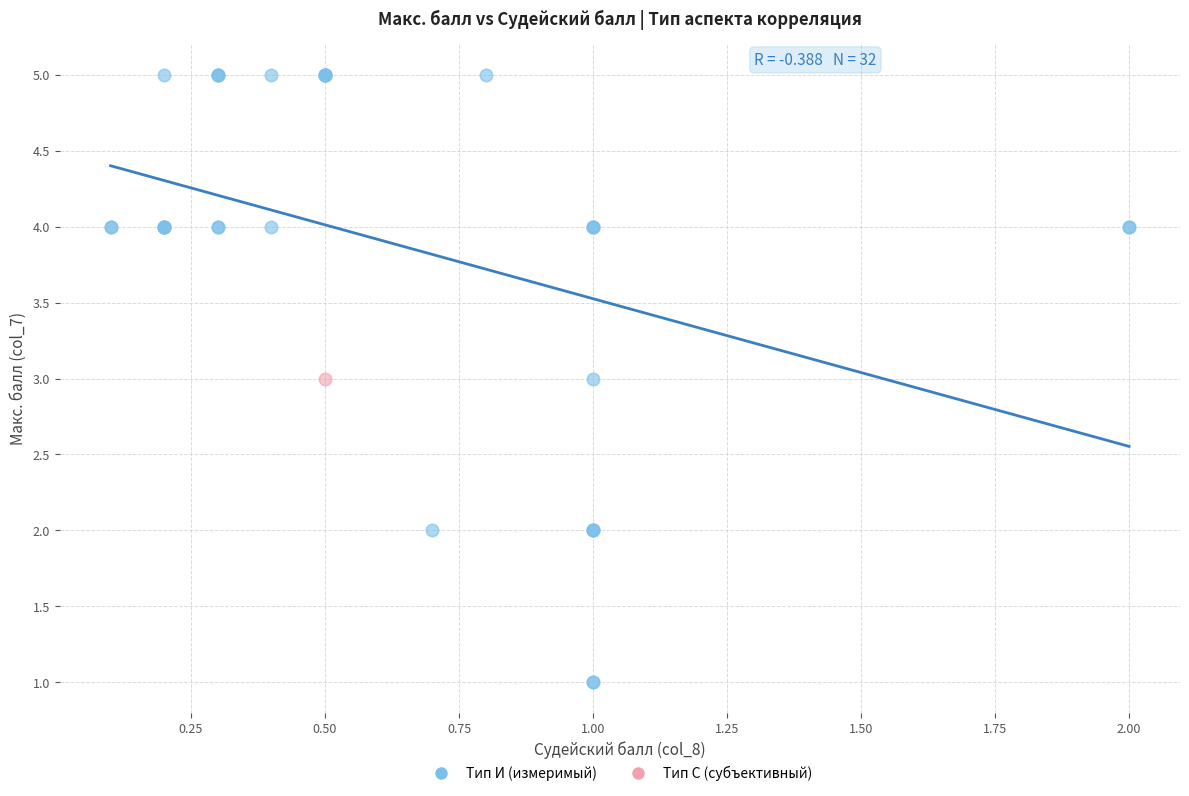

What are all the series names shown in the legend?

Тип И (измеримый), Тип С (субъективный)